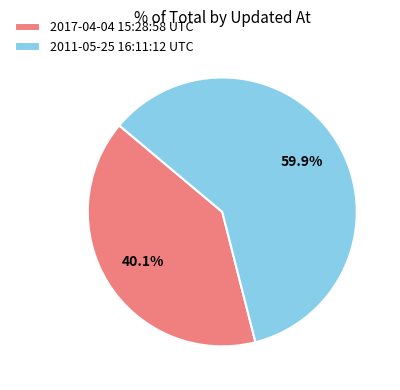

Count the number of slices in the pie.

2